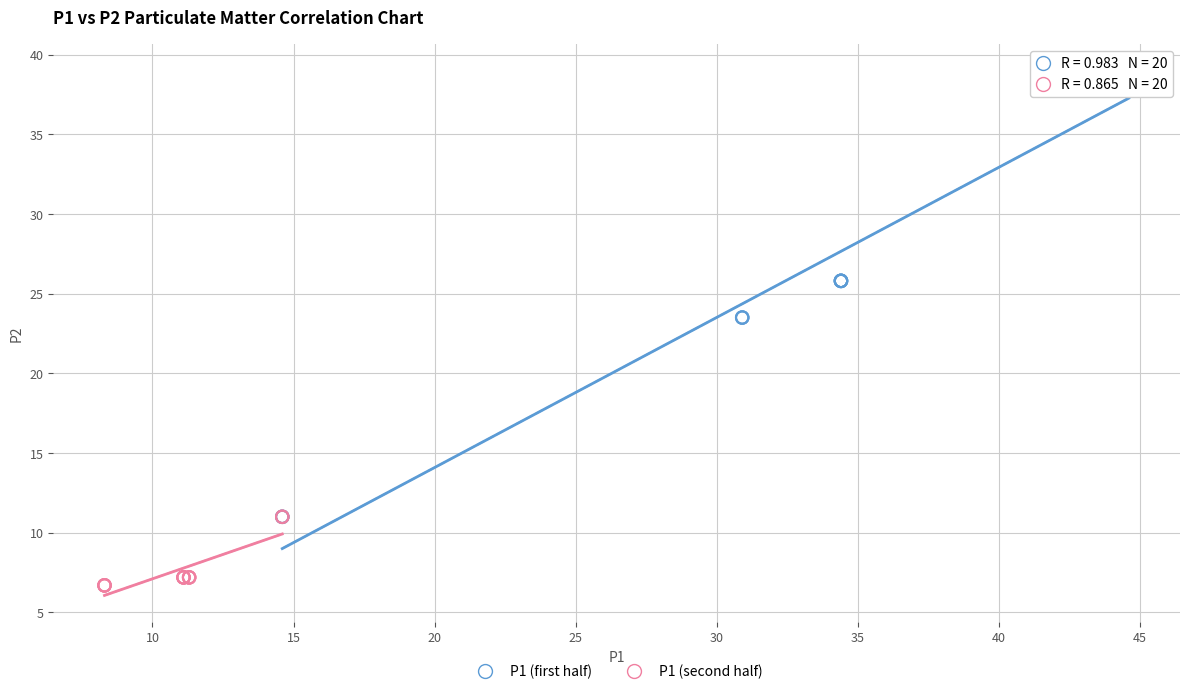

Which series reaches the minimum Y coordinate?

P1 (second half)